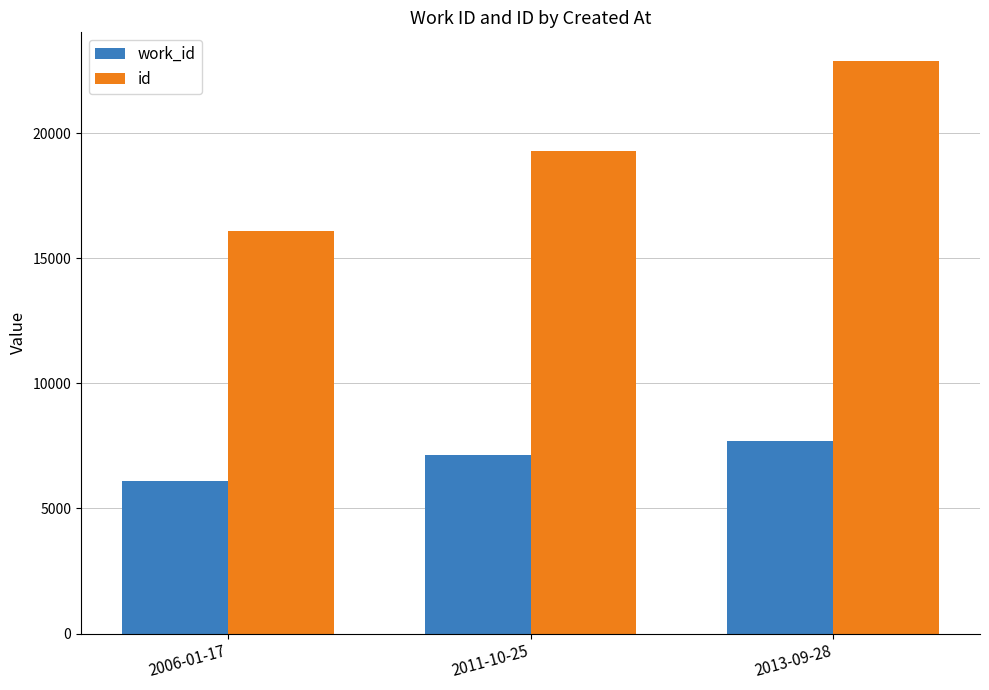

What is the difference between the work_id values at 2013-09-28 and 2011-10-25?

575